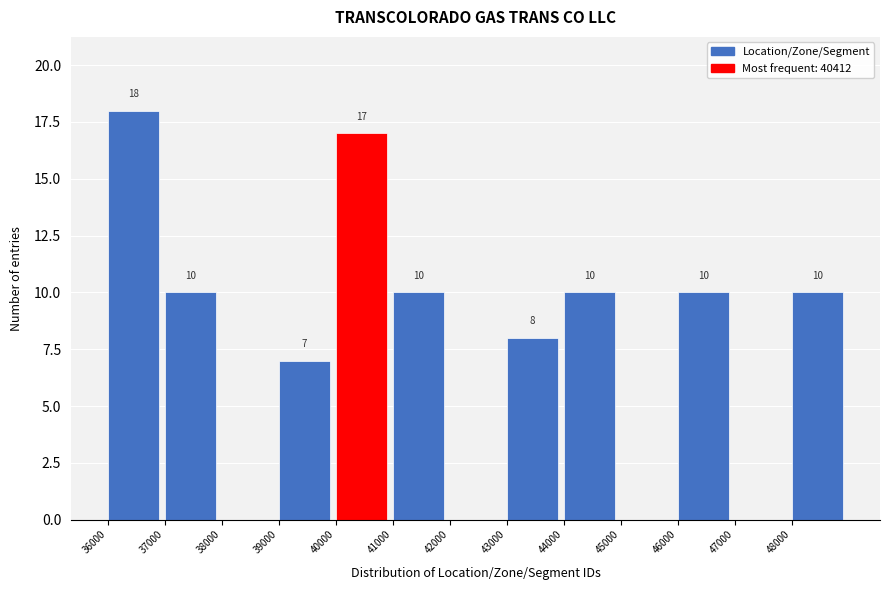

Which range on the x-axis has the tallest bar?

36000 to 37000